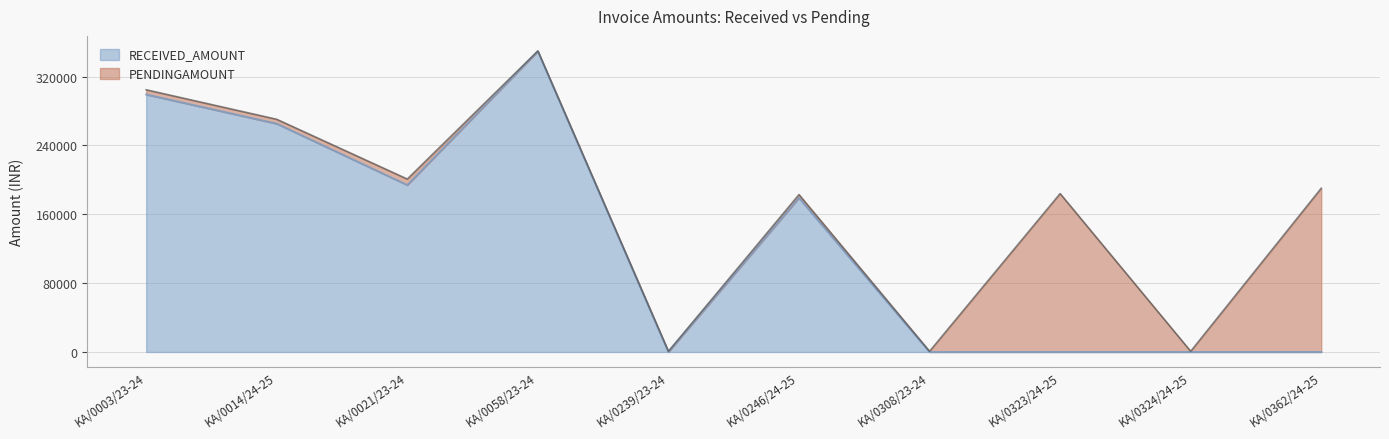

Reading left to right, extract all data points from this chart.

KA/0003/23-24=299330	KA/0014/24-25=265358	KA/0021/23-24=194039	KA/0058/23-24=349515	KA/0239/23-24=0	KA/0246/24-25=179139	KA/0308/23-24=0	KA/0323/24-25=0	KA/0324/24-25=0	KA/0362/24-25=0